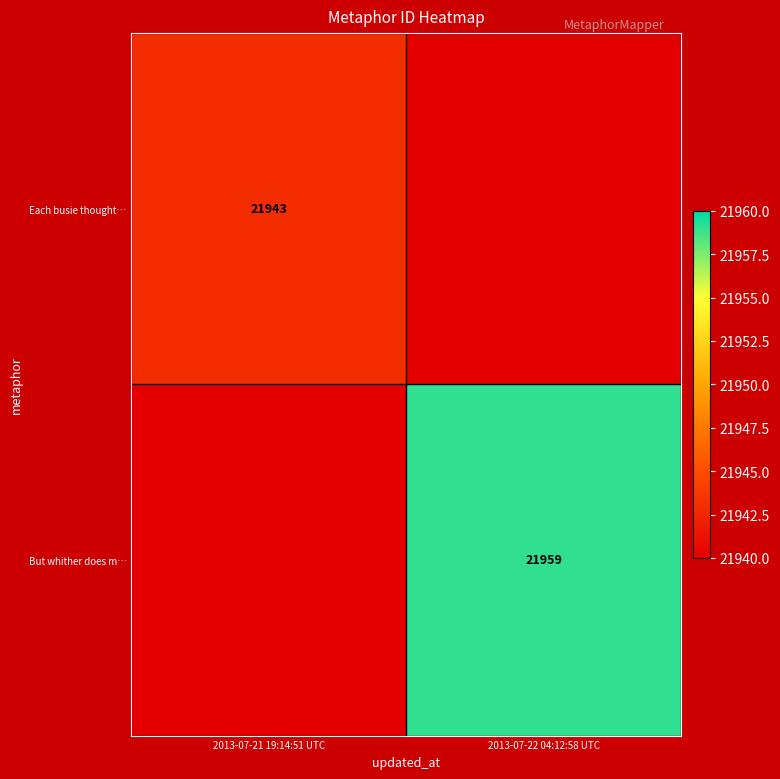

At which label does Each busie thought… reach its minimum?

2013-07-22 04:12:58 UTC